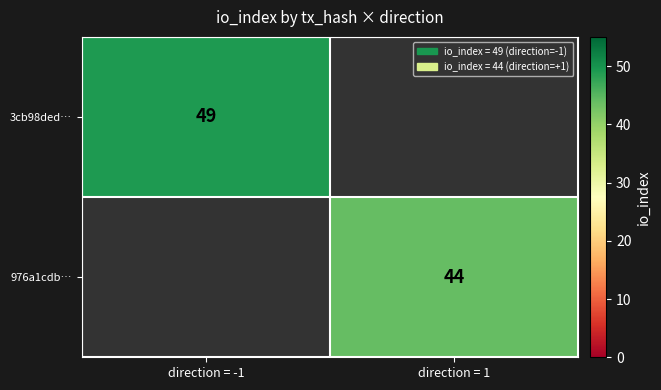

Is the value of 3cb98ded… at direction = -1 greater than the value of 976a1cdb… at direction = 1?

Yes